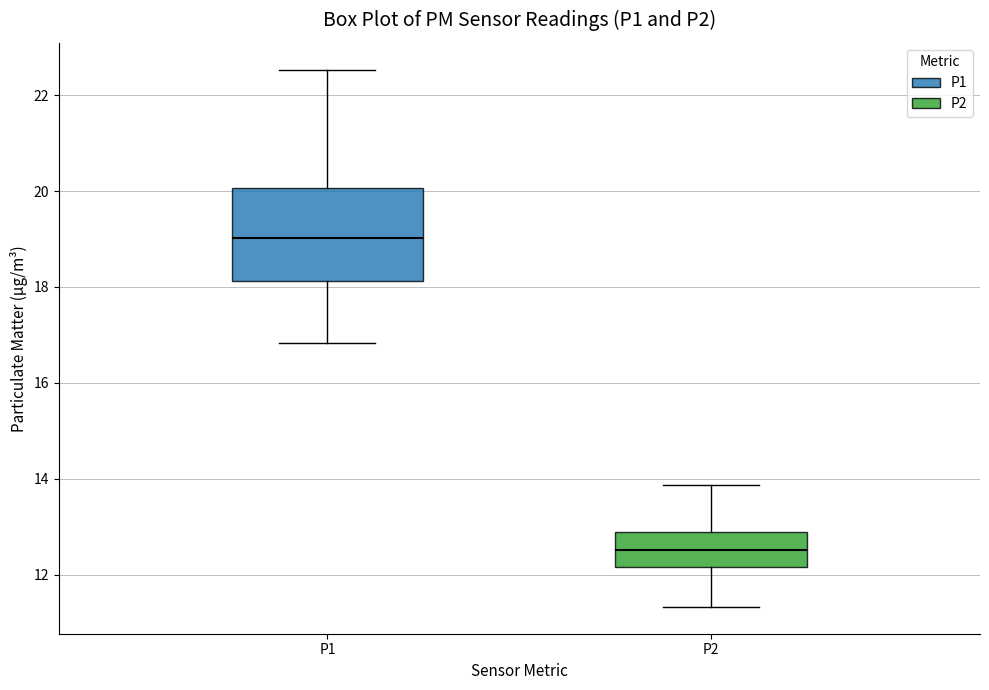

Reading left to right, read every box against the y-axis: the position of its median line, the range the box covers, and the ends of its whiskers. The values are not printed on the chart, so give them approximately, as read against the axis.

P1: median 19.0, box 18.2 to 20.0, whiskers 16.8 to 22.6
P2: median 12.6, box 12.2 to 12.8, whiskers 11.4 to 13.8